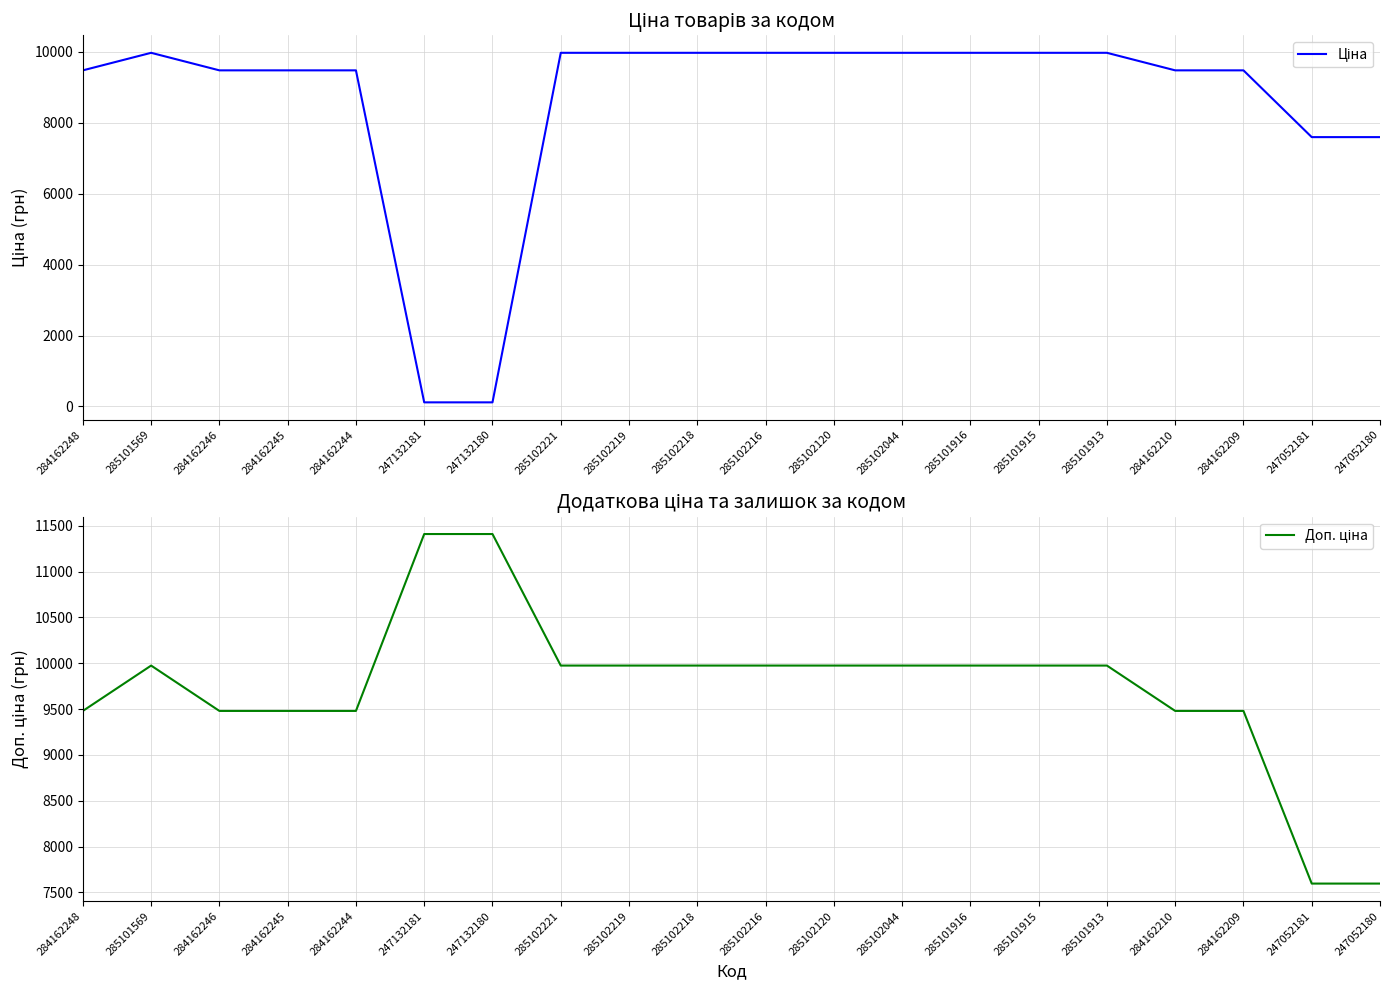

Where does the Ціна series first go above 9974?

285101569